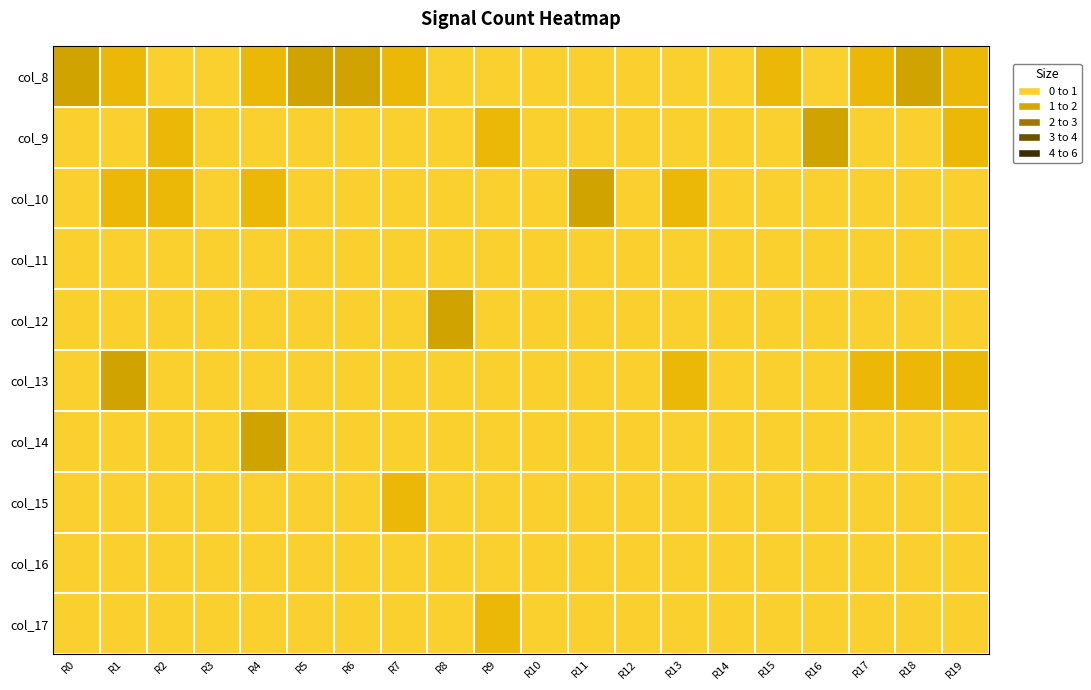

Which series has the largest total across all categories?

col_8